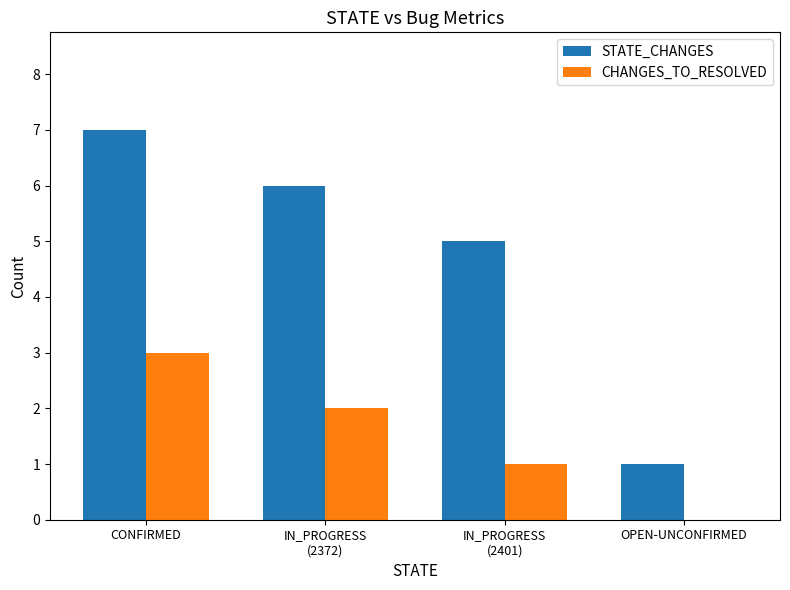

Read the STATE_CHANGES value at IN_PROGRESS
(2401).

5